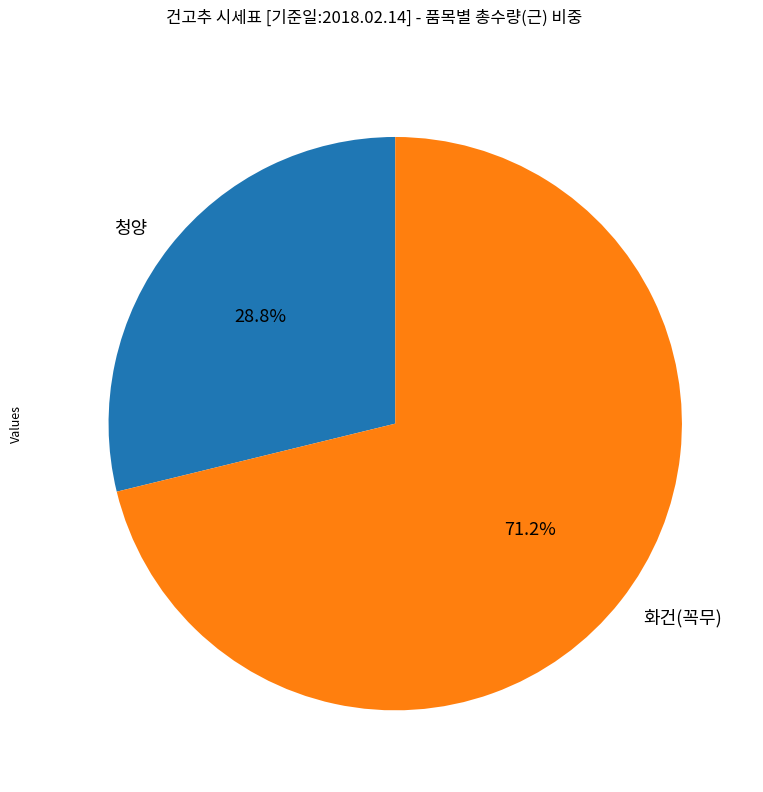

How many slices are in this pie chart?

2